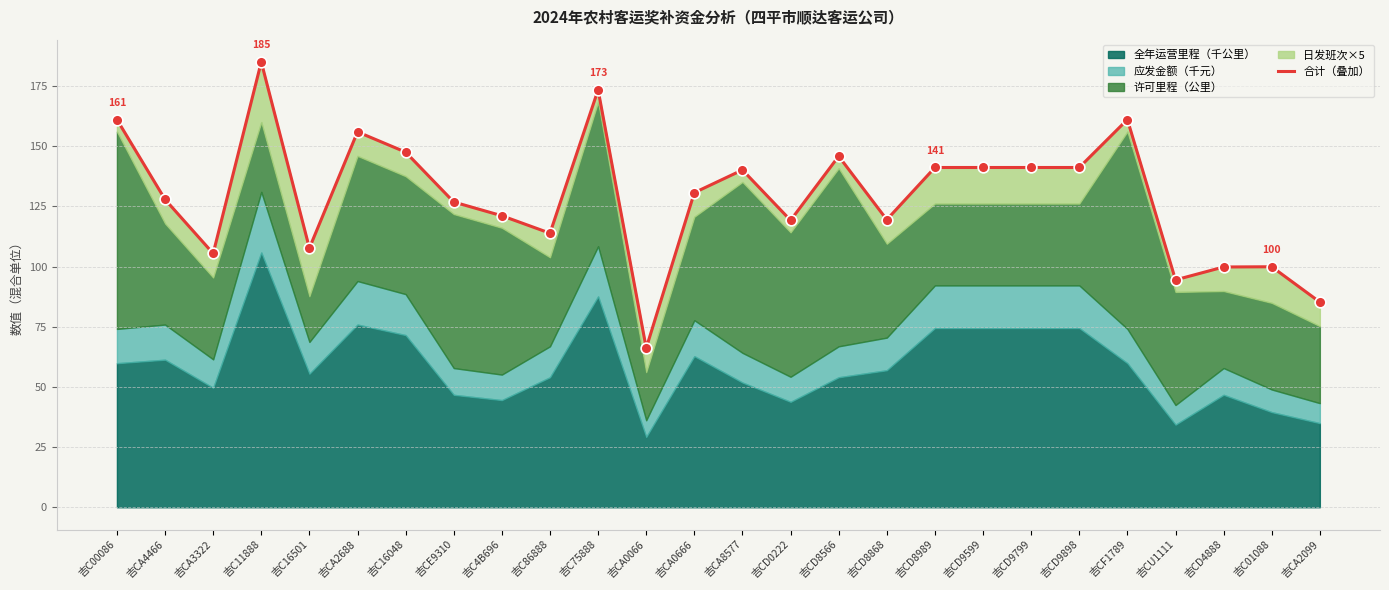

What is the change in value from 吉CE9310 to 吉C4B696?

-5.7